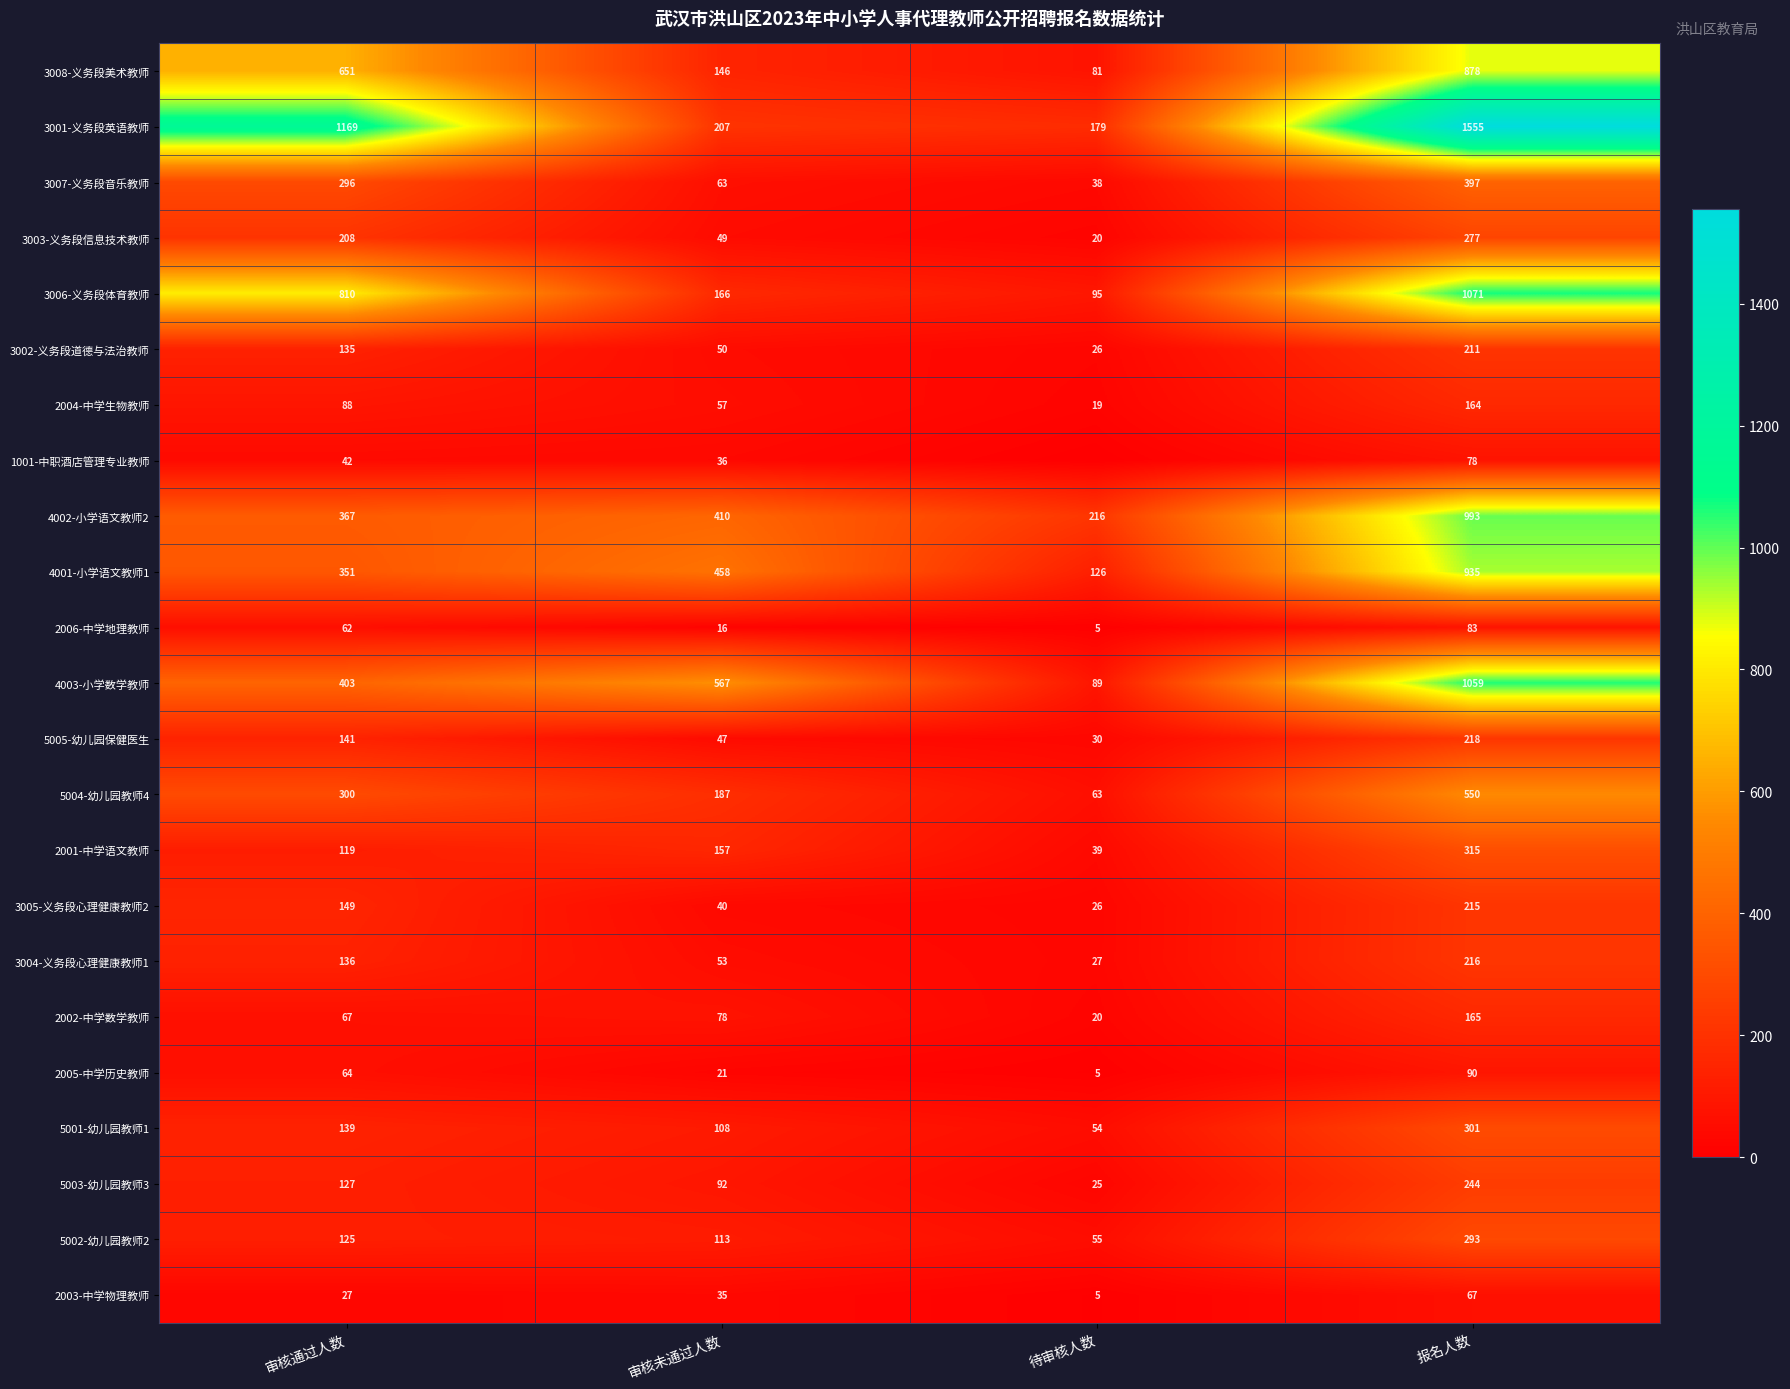

What is the total value across all series at 待审核人数?

1243